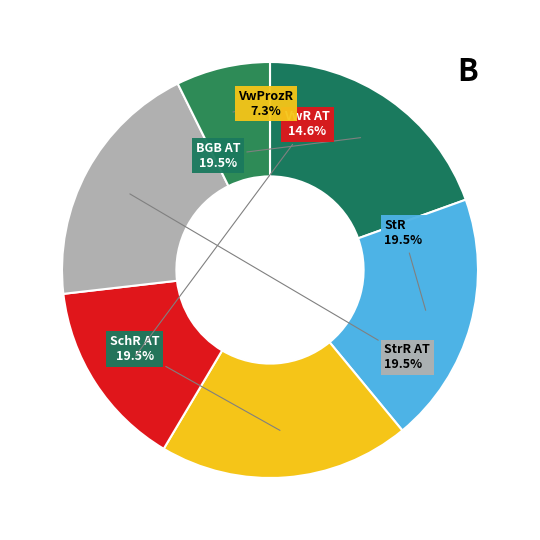

What is the total percentage of BGB AT and VwR AT?

34.1%